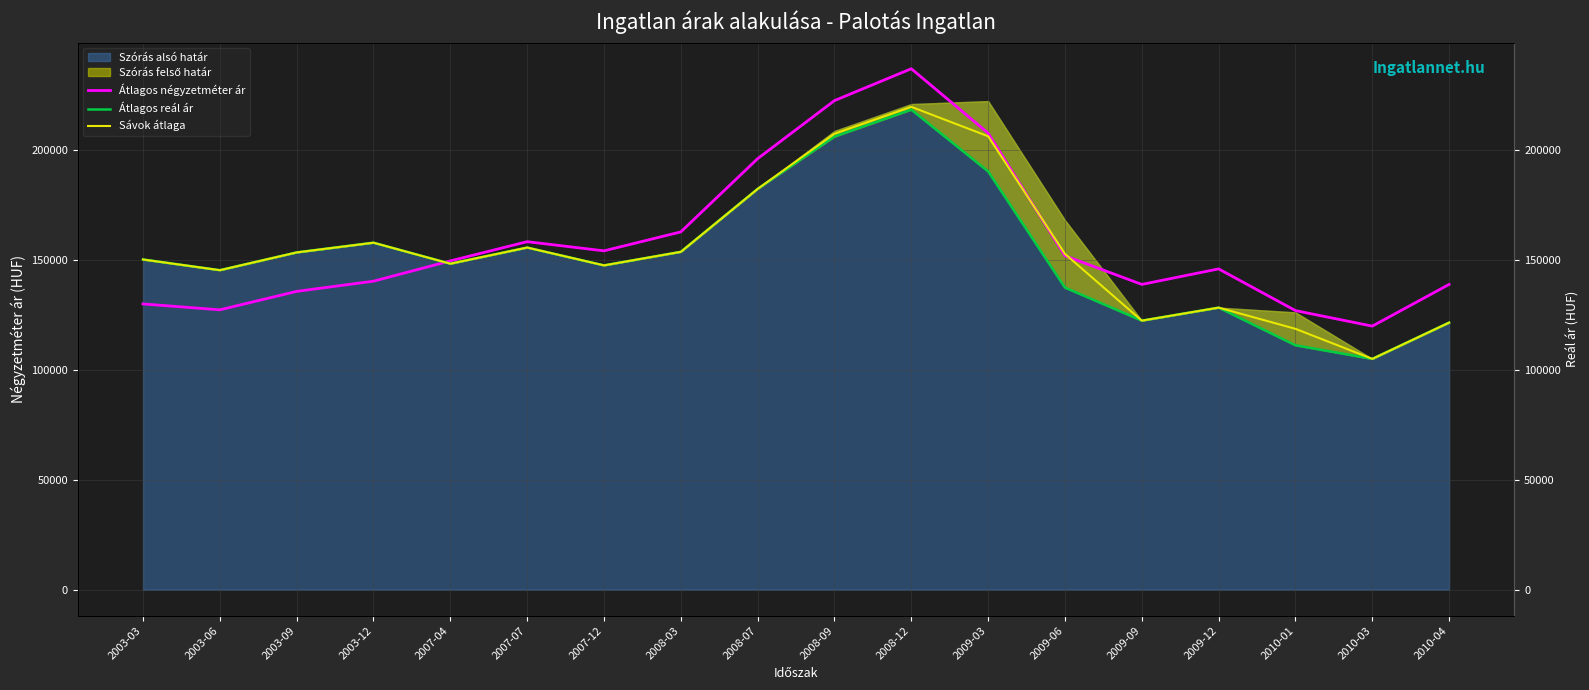

Is it true that Átlagos reál ár equals 122404.0 at 2009-09?

True